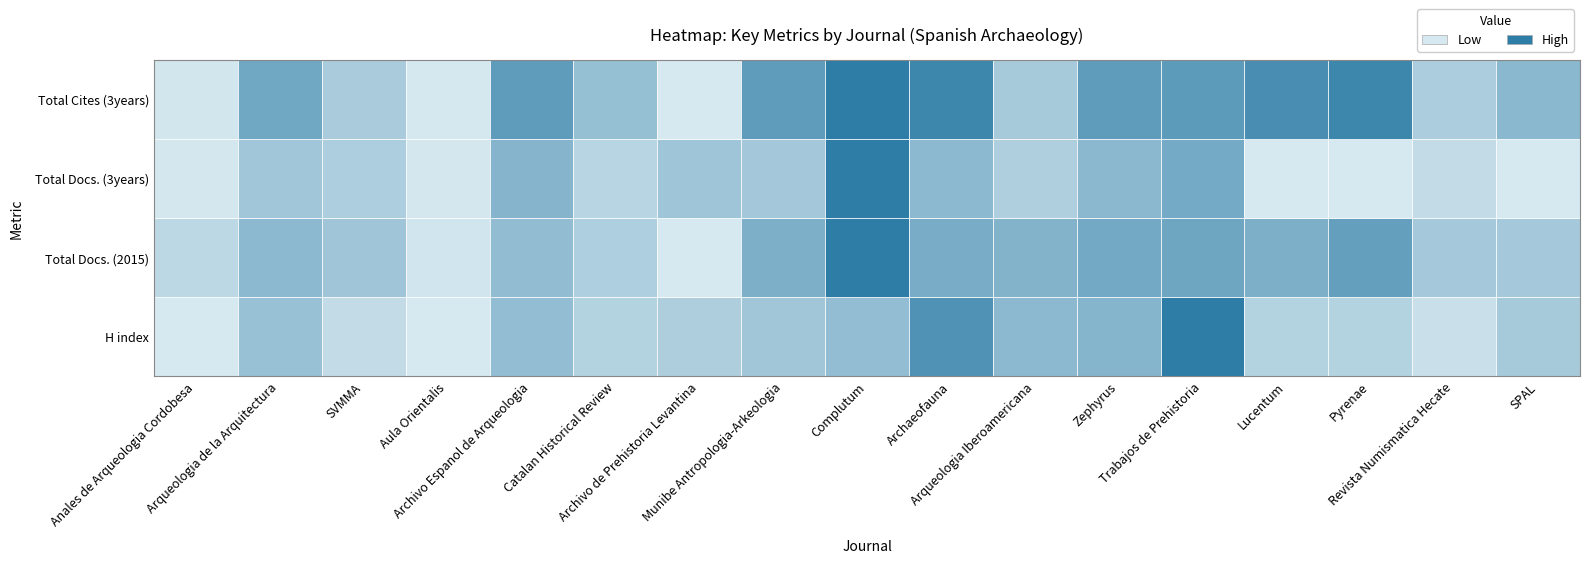

What is the average value of the Total Docs. (2015) series?

14